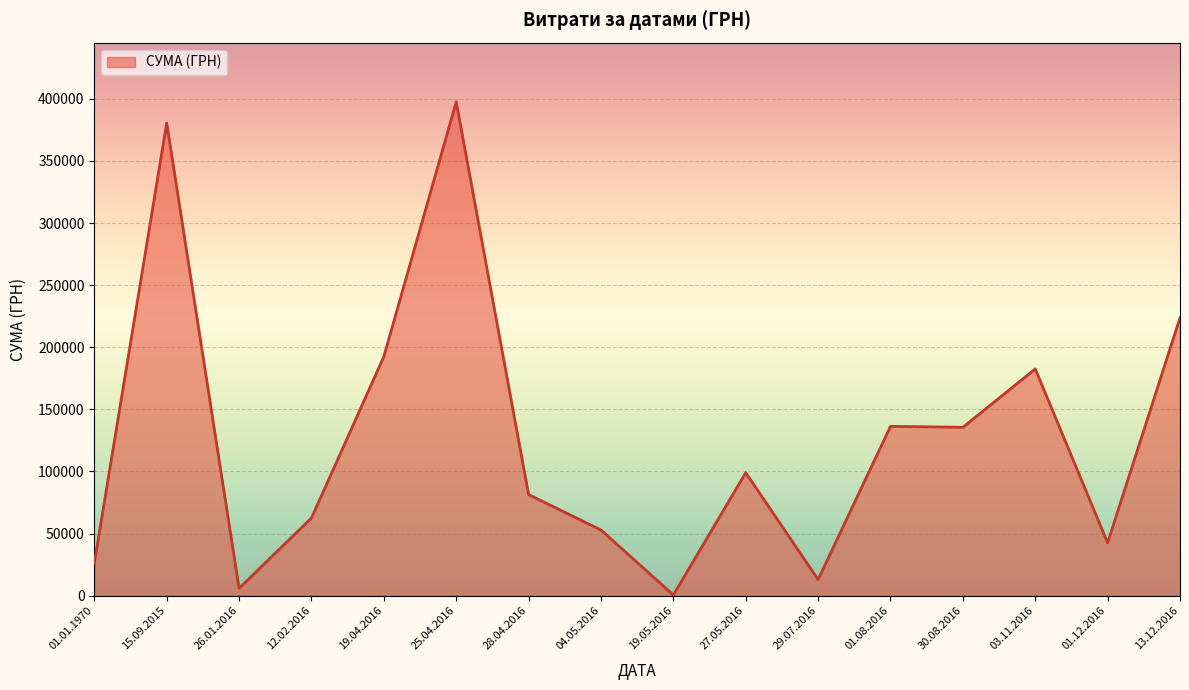

What is the average value?

127063.5